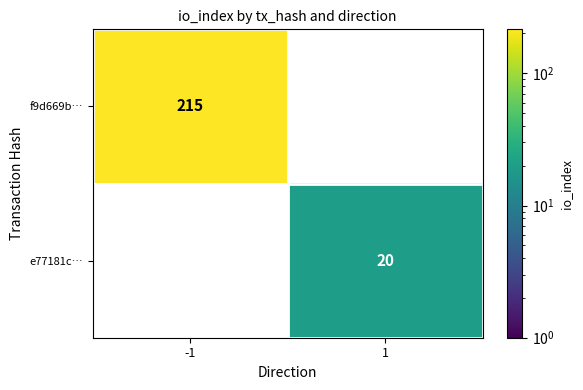

Is the value of f9d669b… at -1 greater than the value of e77181c… at 1?

Yes